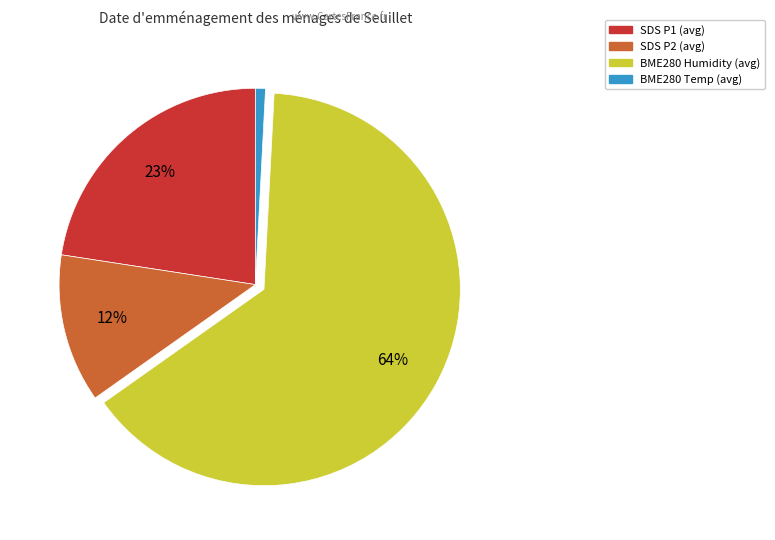

To the nearest percent, what is the average slice percentage?

25%